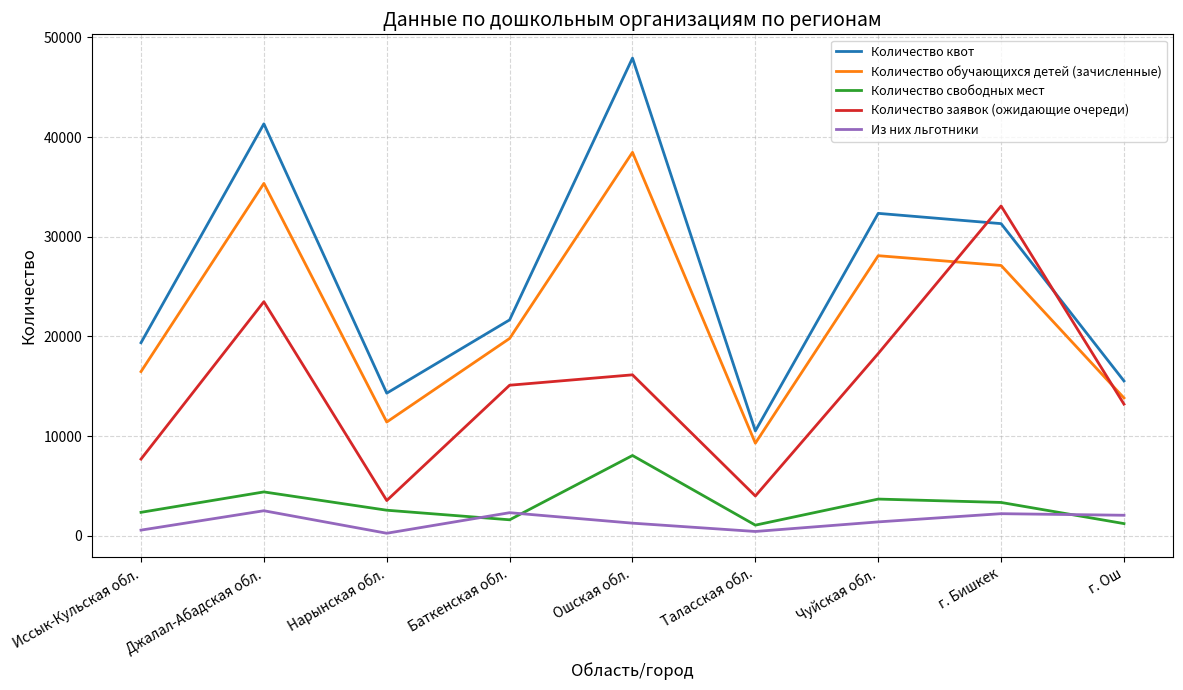

What is the difference between the Из них льготники values at Ошская обл. and Джалал-Абадская обл.?

1245